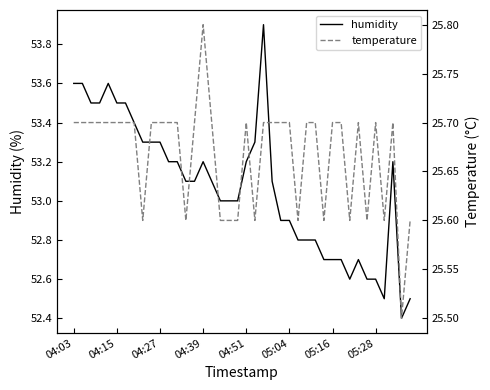

Rank the series by their maximum value, from lowest to highest.

temperature, humidity